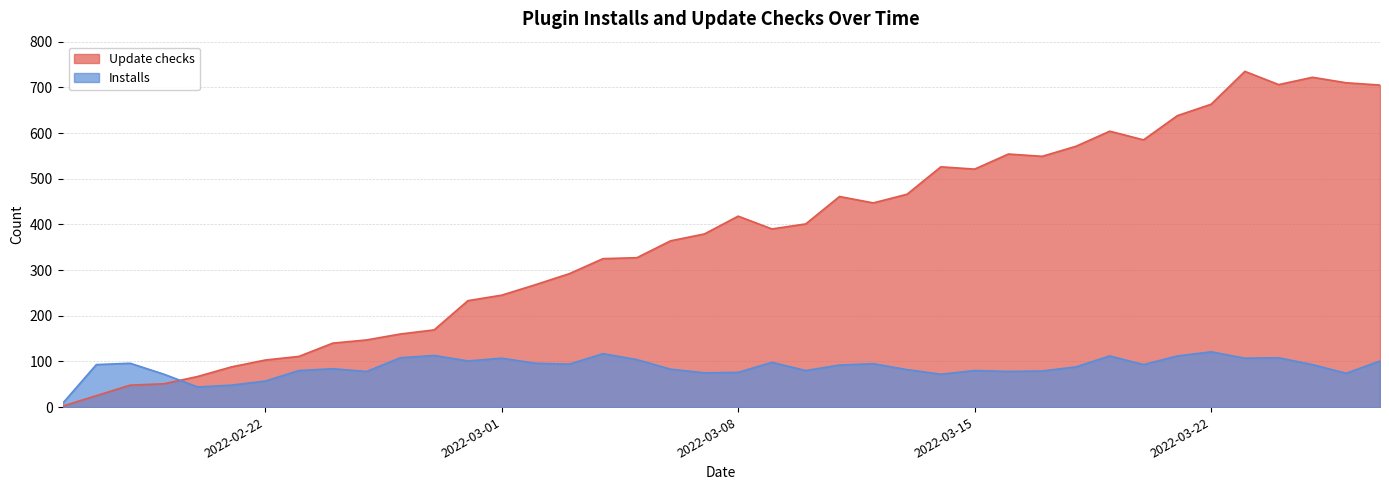

At how many categories does at least one series exceed 260?

26